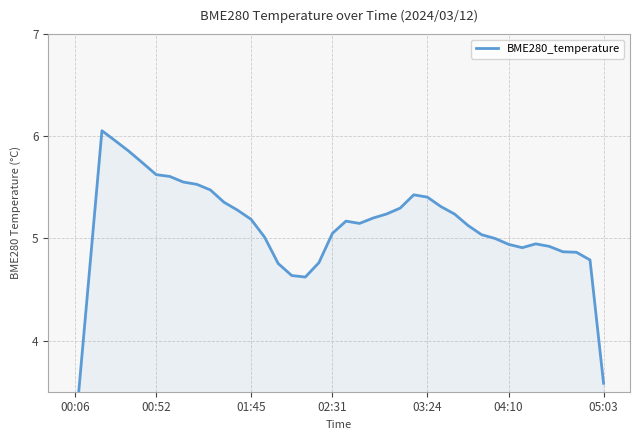

What value does the data have at 25?

5.4